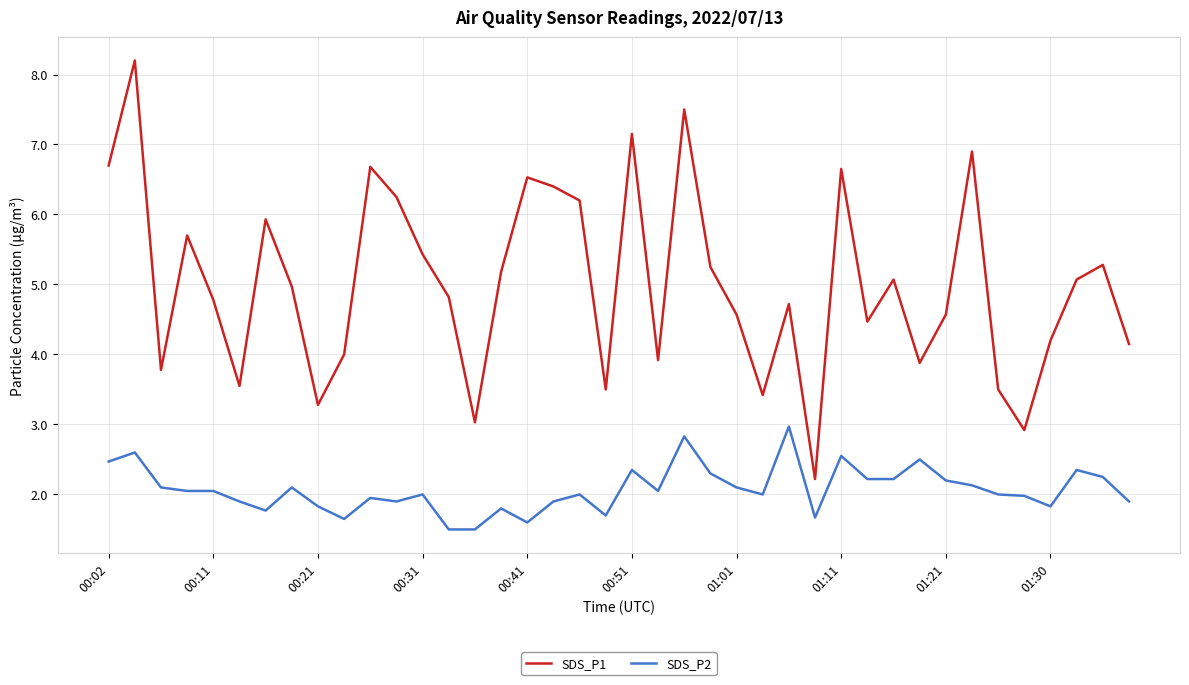

True or false: SDS_P2 and SDS_P1 cross at least once.

False